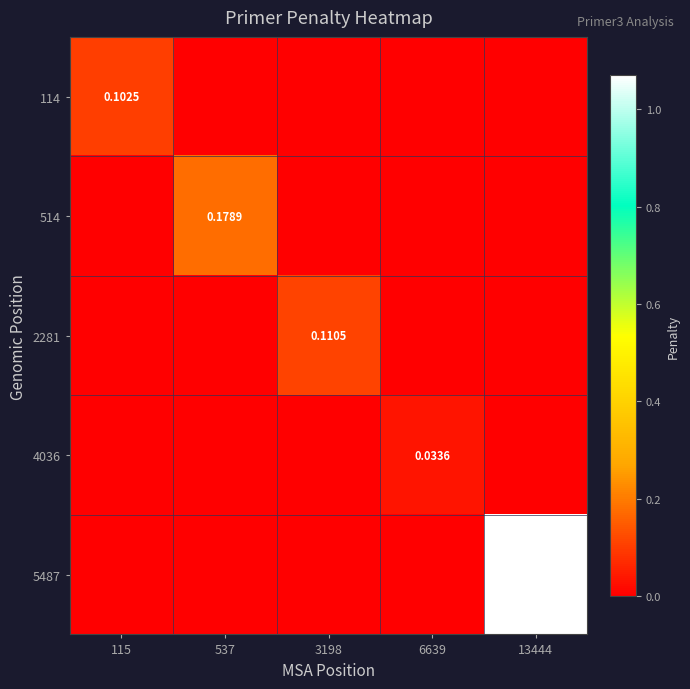

At 537, list the series in order from largest to smallest.

514, 114, 2281, 4036, 5487